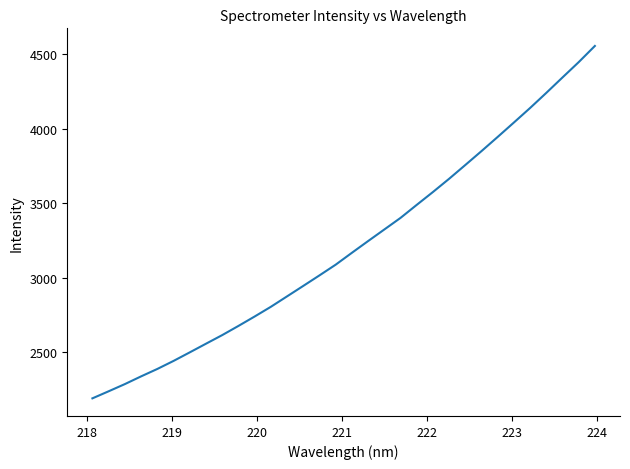

True or false: the data has more than 2 interior local peaks.

False